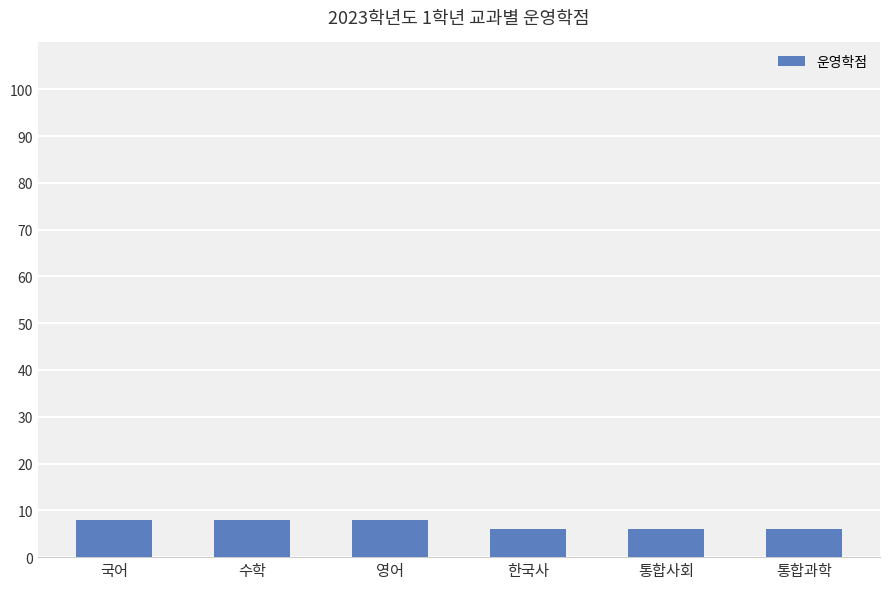

Approximately how many times larger is the value at 영어 compared to 수학?

1.0